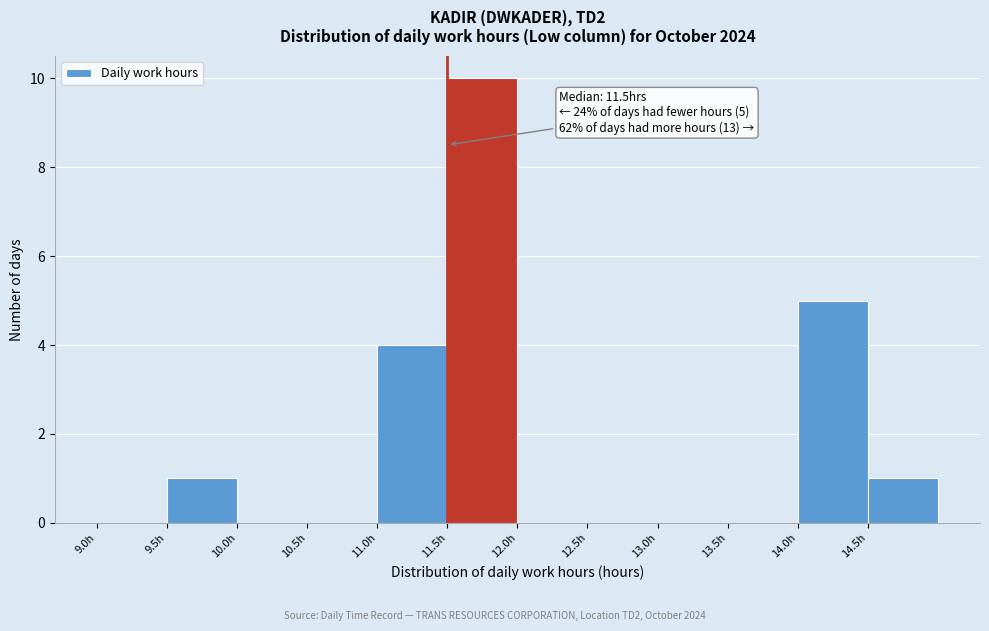

Over which range of the x-axis is the bar tallest?

11.5 to 12.0